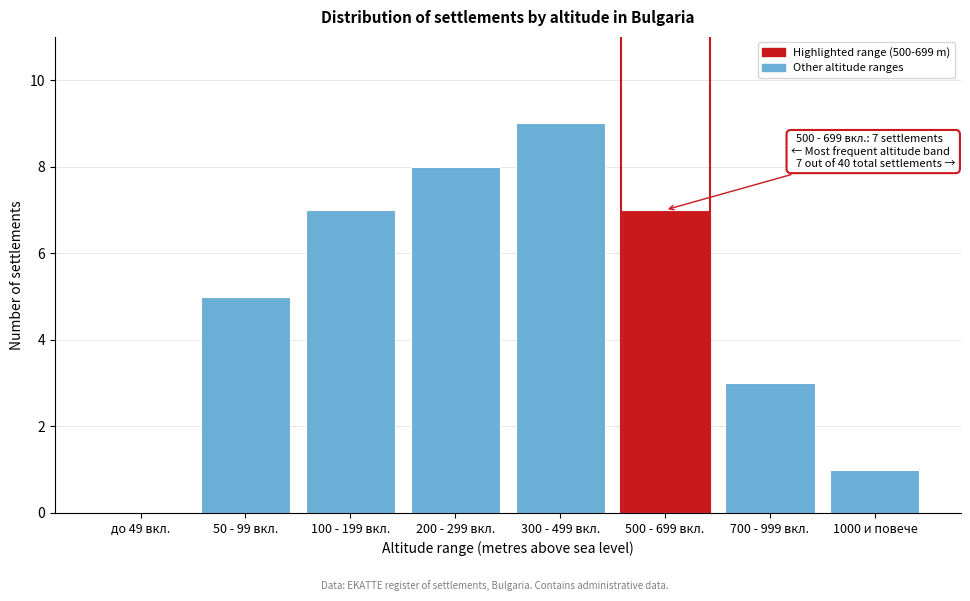

Reading right to left, extract all data points from this chart.

1000 и повече=1	700 - 999 вкл.=3	500 - 699 вкл.=7	300 - 499 вкл.=9	200 - 299 вкл.=8	100 - 199 вкл.=7	50 - 99 вкл.=5	до 49 вкл.=0